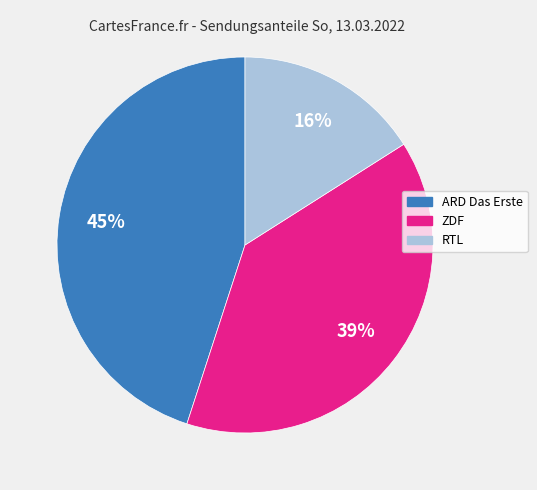

Count the number of slices in the pie.

3